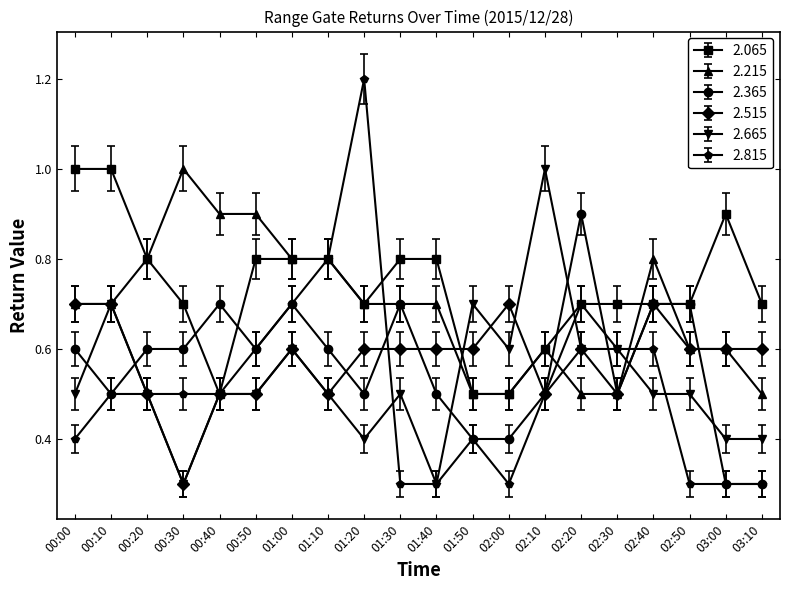

True or false: 2.065 has a value of 0.3 at 03:00.

False